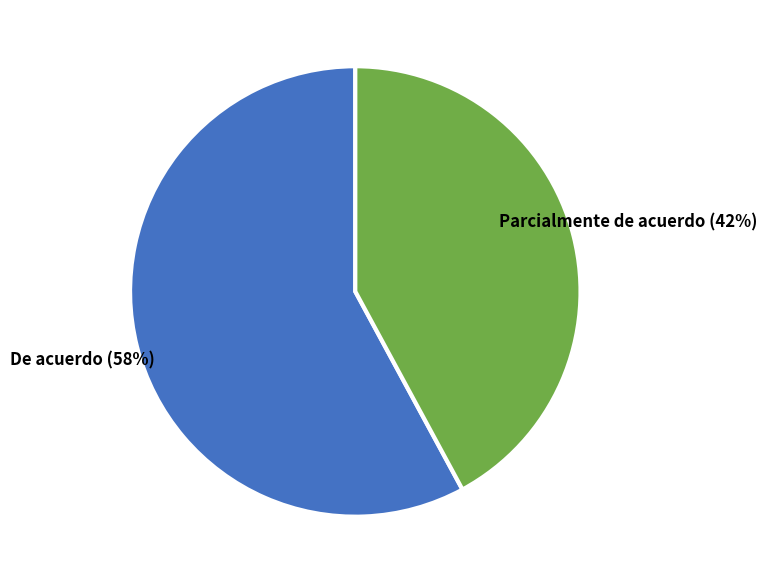

How many segments does this pie chart have?

2